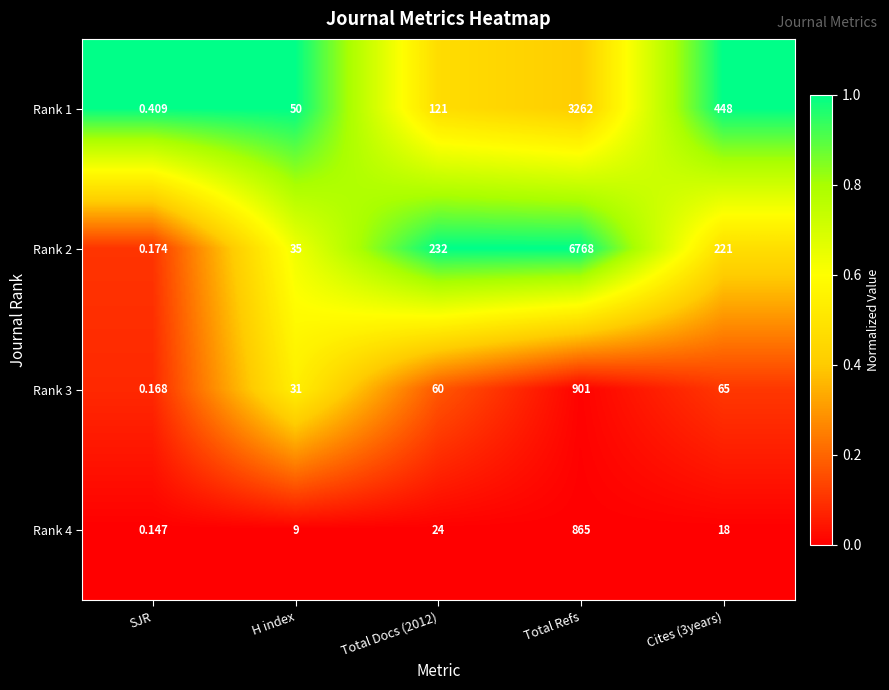

What is the greatest value displayed?

6768.0